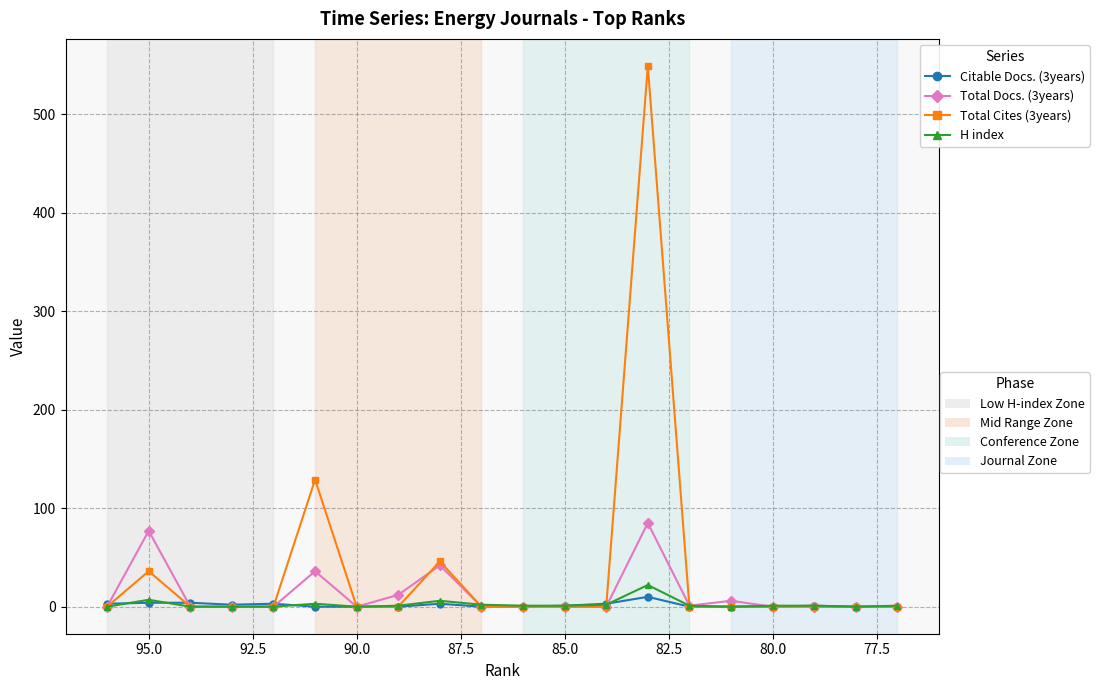

How many interior local valleys does the Citable Docs. (3years) series have?

1